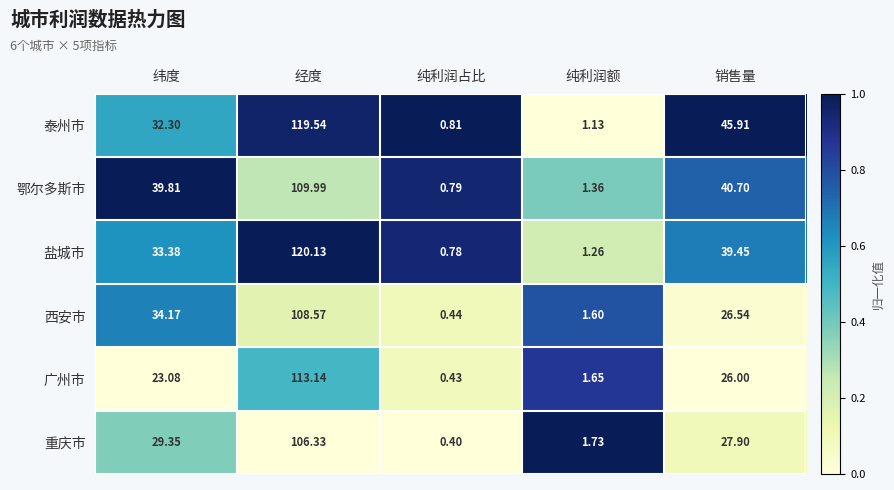

At 纯利润额, list the series in order from largest to smallest.

重庆市, 广州市, 西安市, 鄂尔多斯市, 盐城市, 泰州市